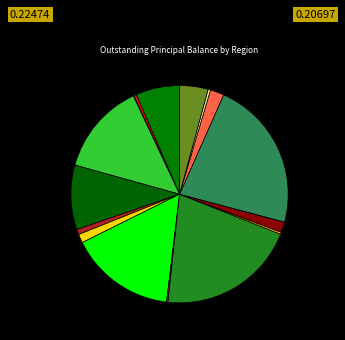

Rank the categories by value from highest to lowest.

Madrid / Madrid, Comunidad Valenciana / Valencia, Cataluña / Catalonia, Canarias / Canary Islands, Cantabria / Cantabria, Andalucía / Andalucia, País Vasco / Basque Country, Murcia / Murcia, Galicia / Galicia, Castilla-La Mancha / Castilla-La Mancha, Castilla y León / Castilla-Leon, Aragón / Aragon, Navarra / Navarra, Extremadura / Extremadura, Ceuta / Ceuta, Asturias / Asturias, Islas Baleares / Balearic Islands